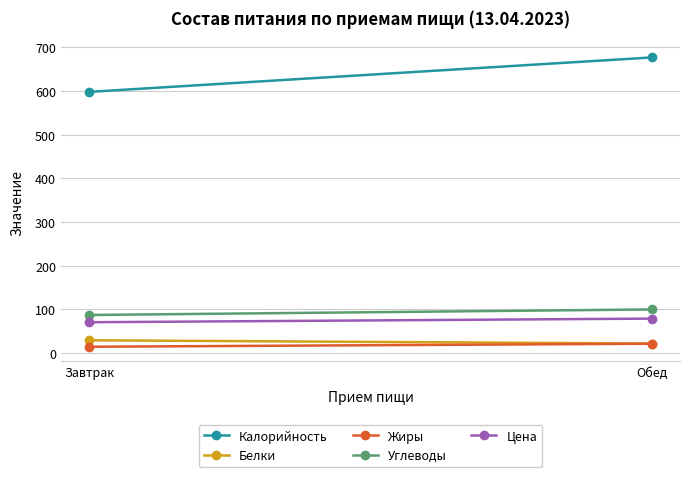

Reading left to right, what are all the values shown in this chart?

Калорийность: 598.2	677.1
Белки: 29.2	21.8
Жиры: 14.4	21.3
Углеводы: 87.1	99.8
Цена: 70.5	78.9